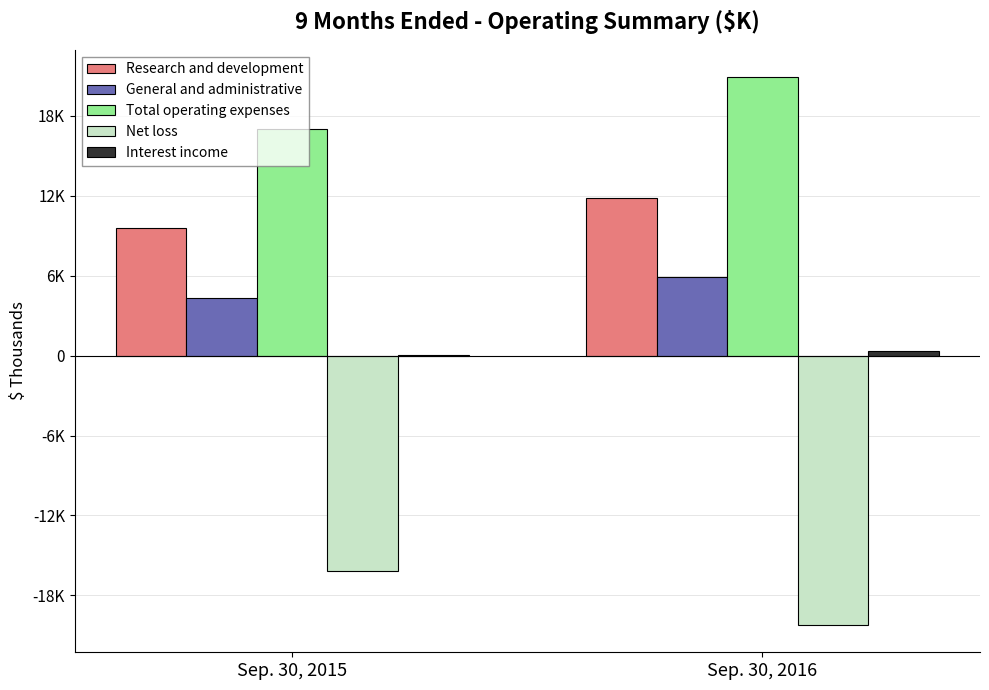

Are the bars horizontal?

No